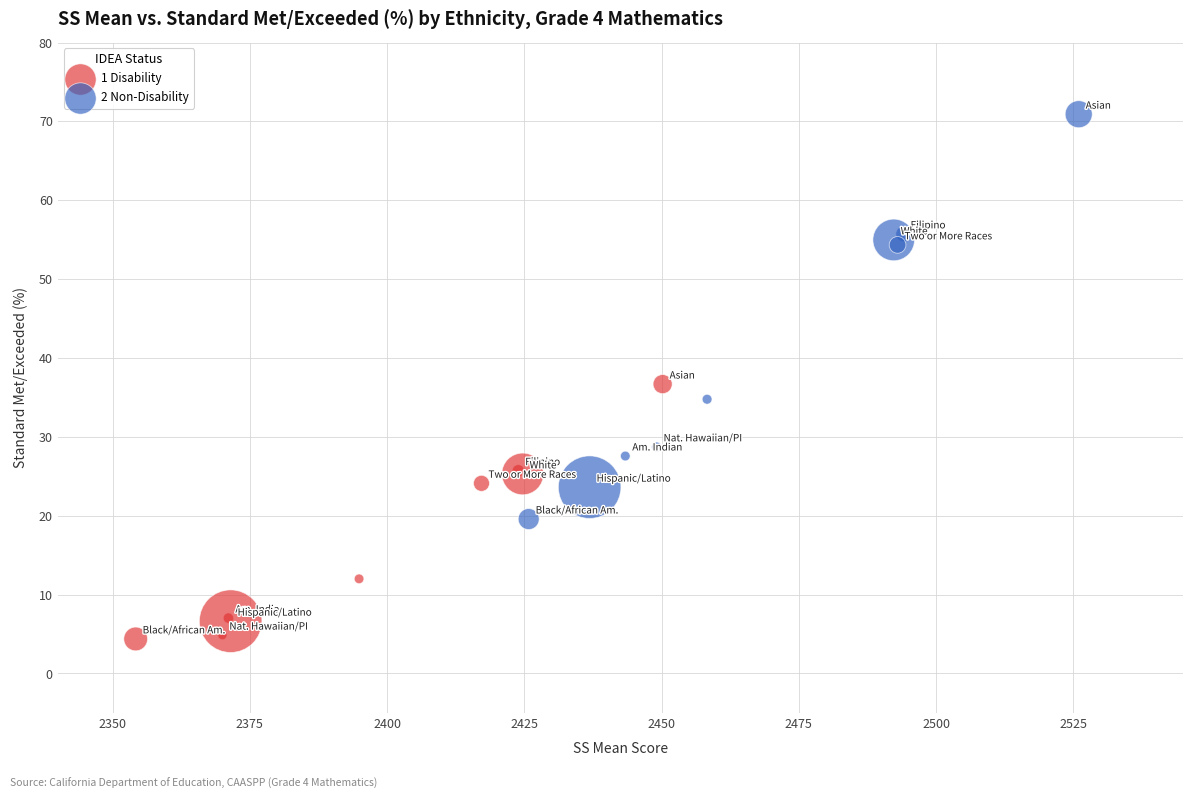

Which series contains the highest Y value?

2 Non-Disability